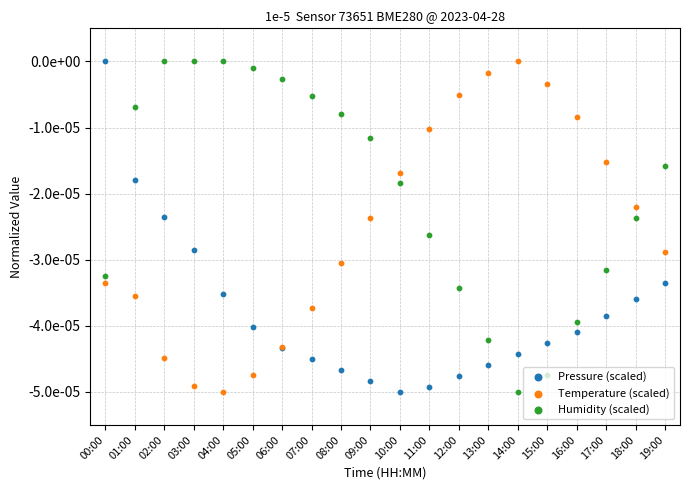

Which series has the largest Y range (max minus min)?

Pressure (scaled)